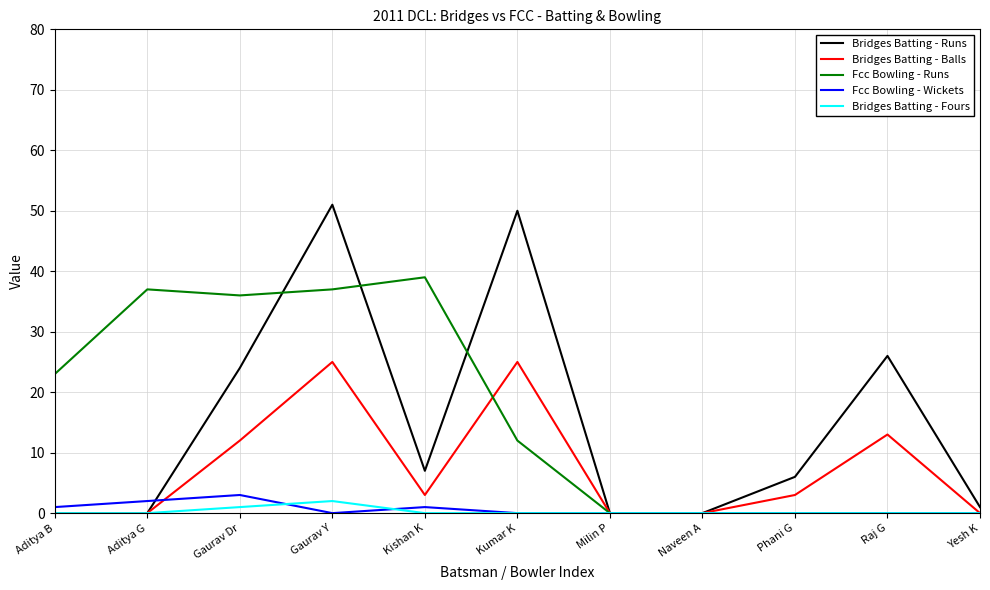

At which category is the sum across all series the highest?

Gaurav Y